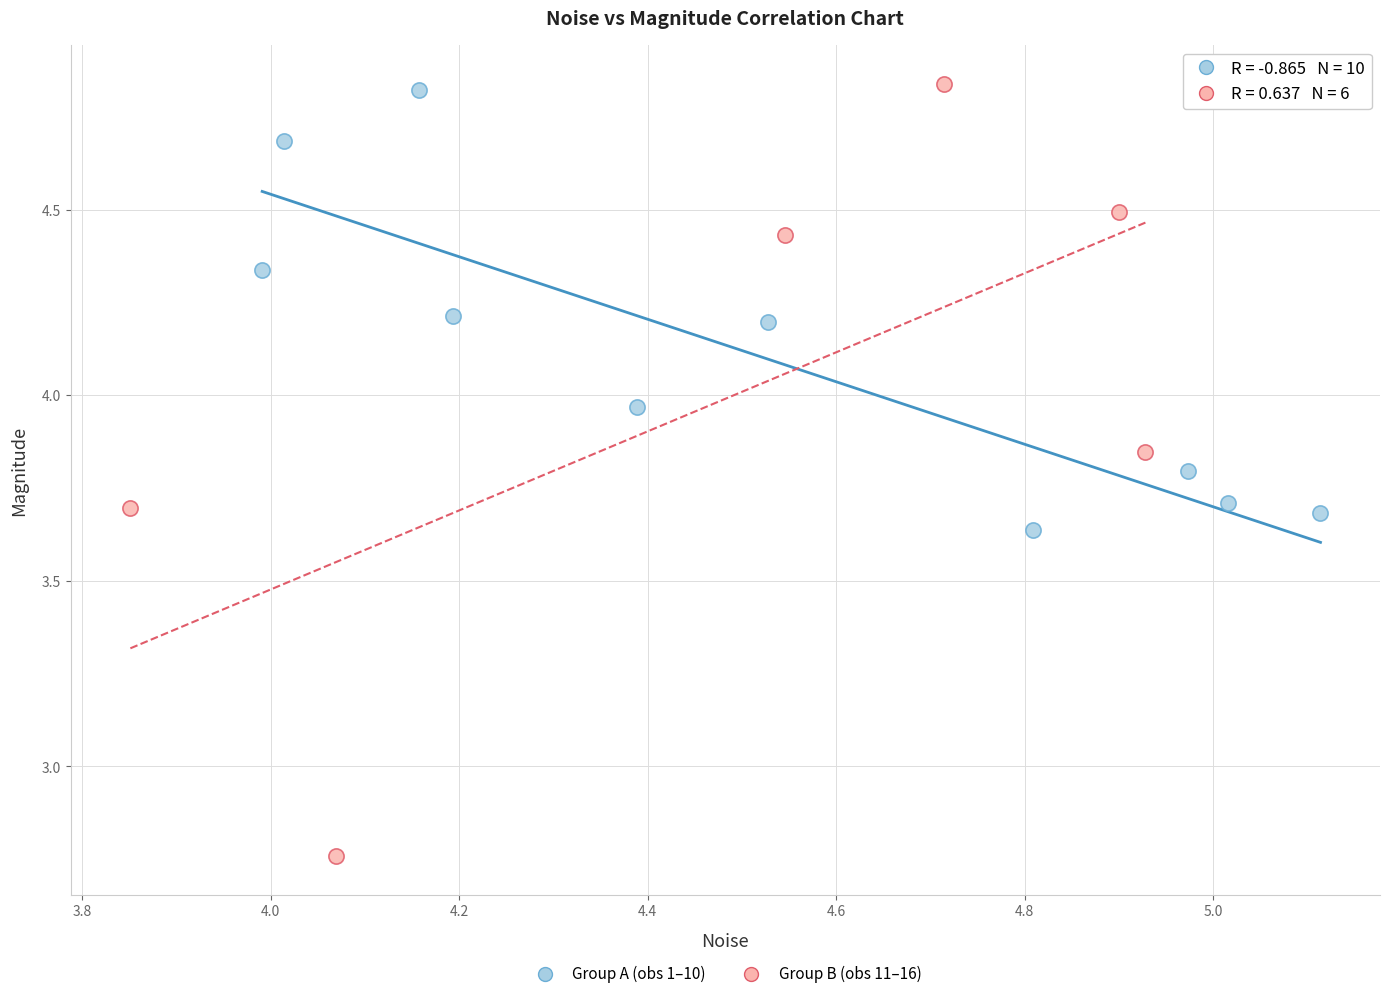

Which series reaches the minimum Y coordinate?

Group B (obs 11–16)